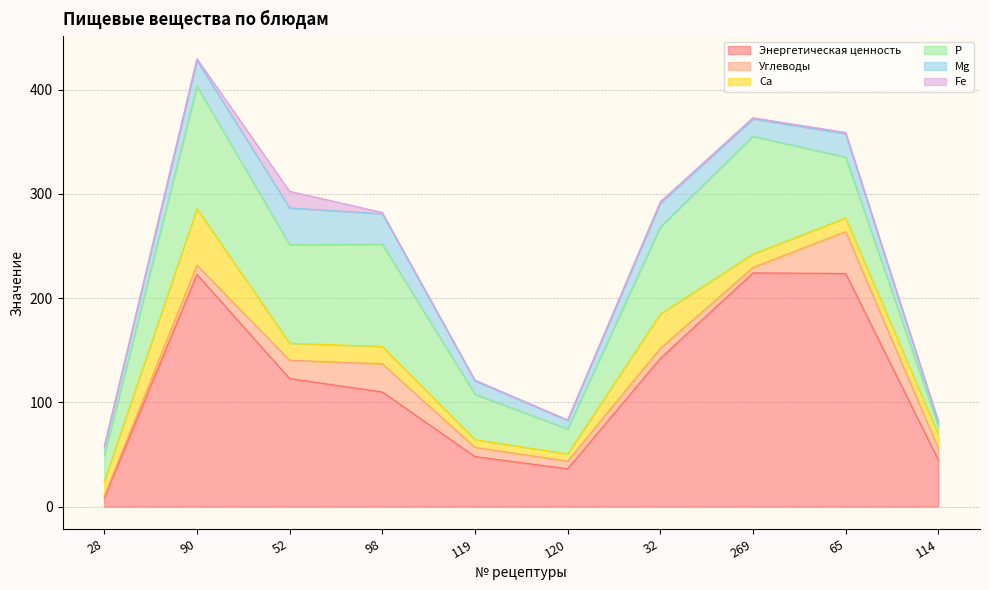

What is the difference between the maximum and second lowest values in the Fe series?

15.4